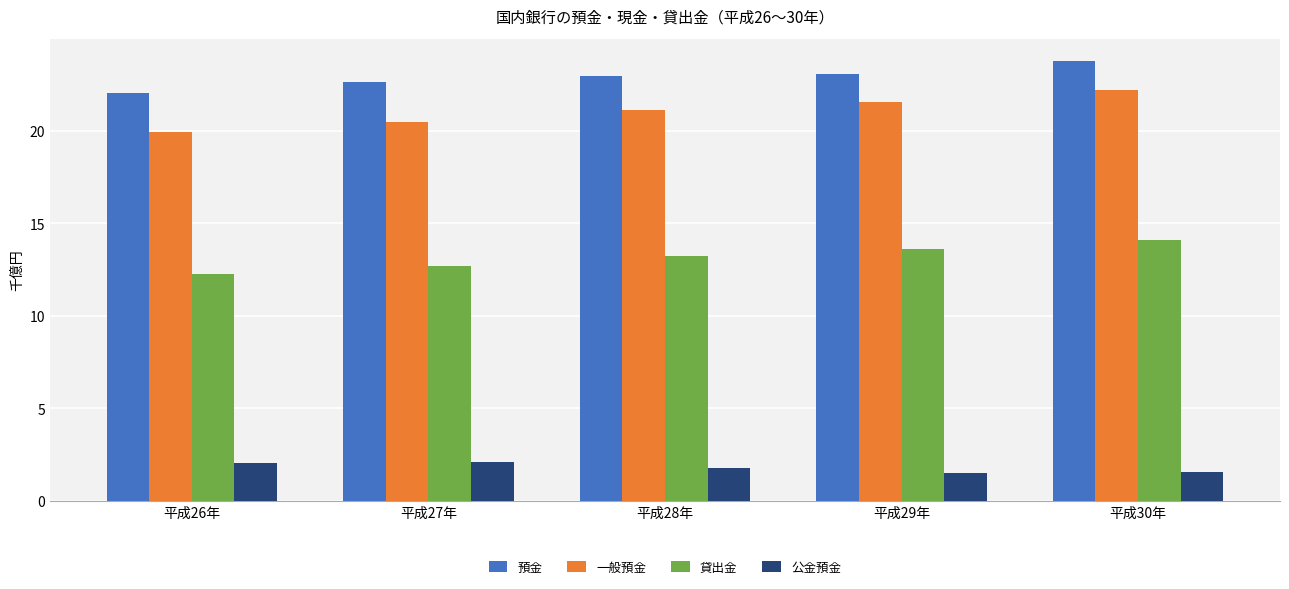

What is the lowest value of the 貸出金 series?

12.3